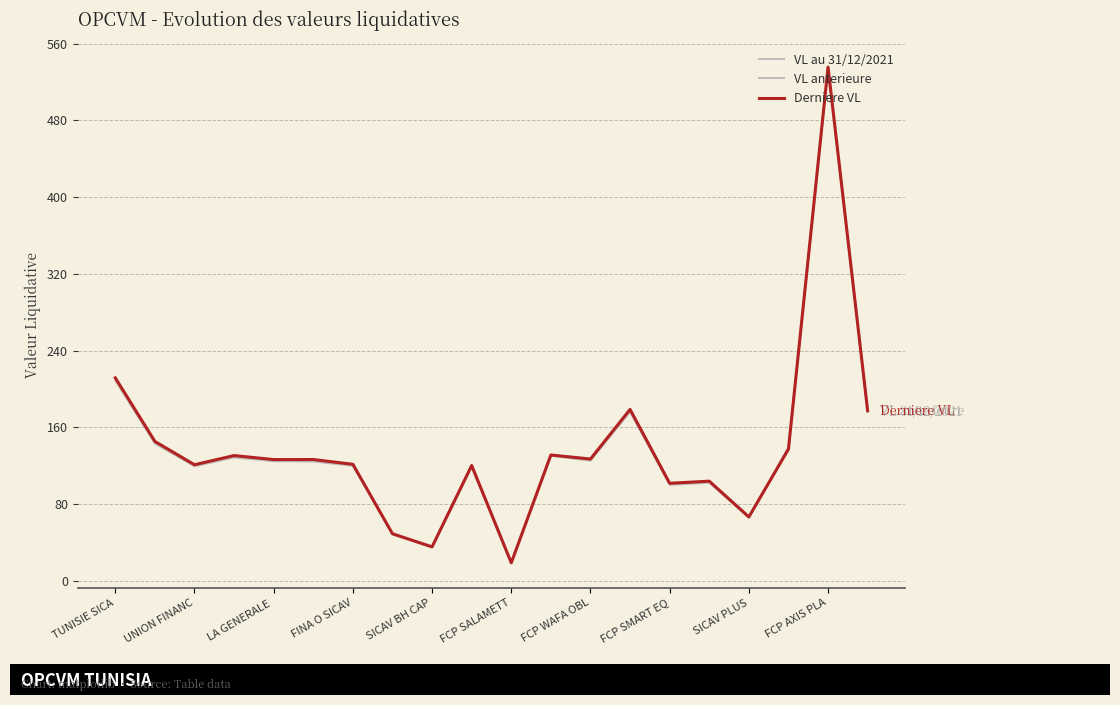

Rank the categories by VL au 31/12/2021 value from lowest to highest.

10, SICAV PLUS, FCP SMART EQ, 16, 14, 15, FCP AXIS PLA, LA GENERALE , FCP WAFA OBL, FCP SALAMETT, SICAV BH CAP, 12, FINA O SICAV, 11, 17, UNION FINANC, 13, 19, TUNISIE SICA, 18